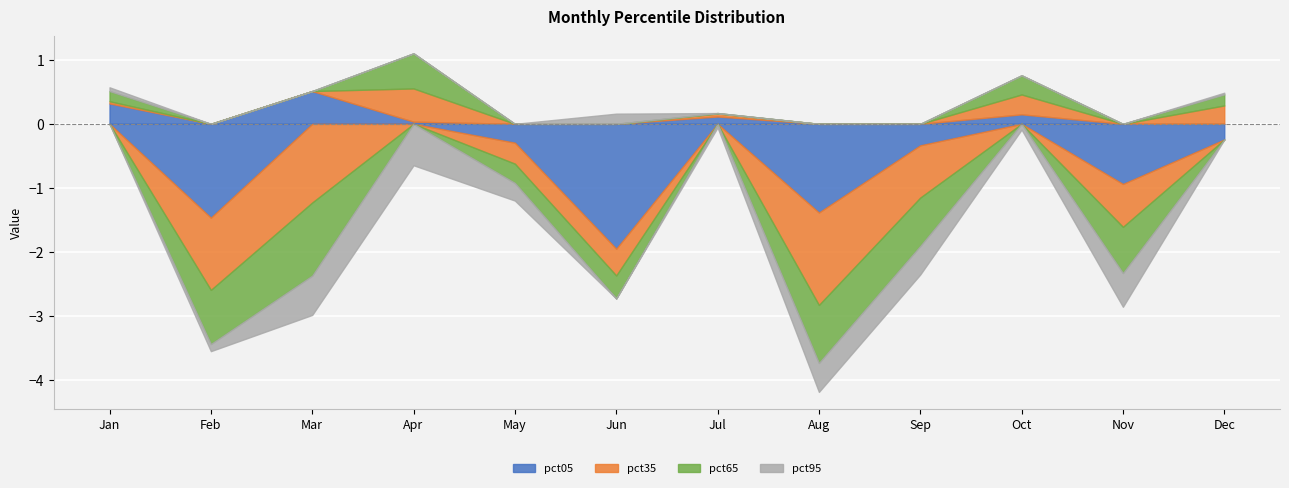

Where is the first local maximum for pct35?

Apr